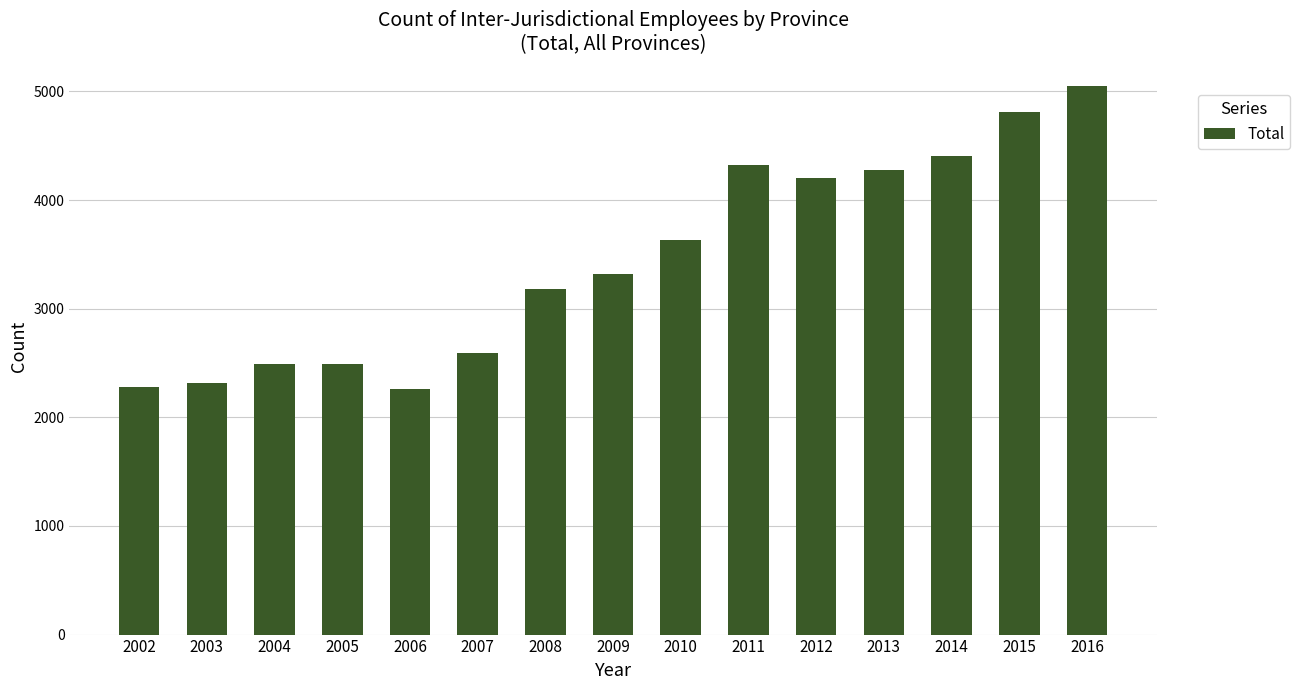

Are the bars horizontal?

No